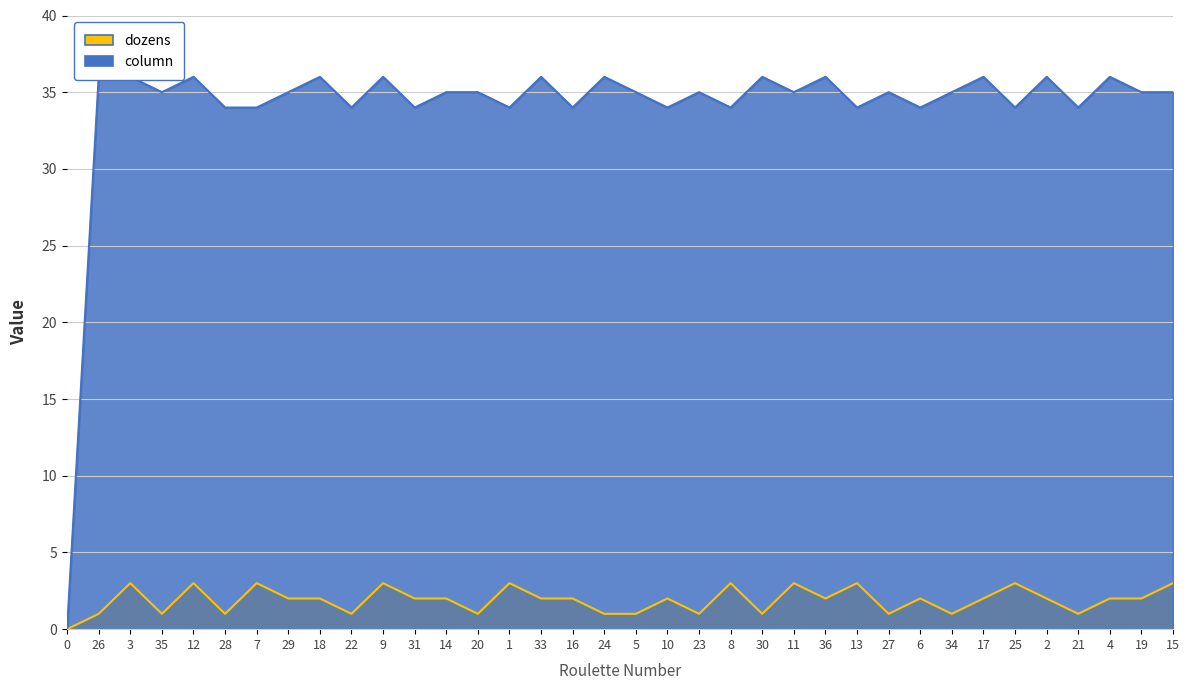

What is the maximum value for column?

36